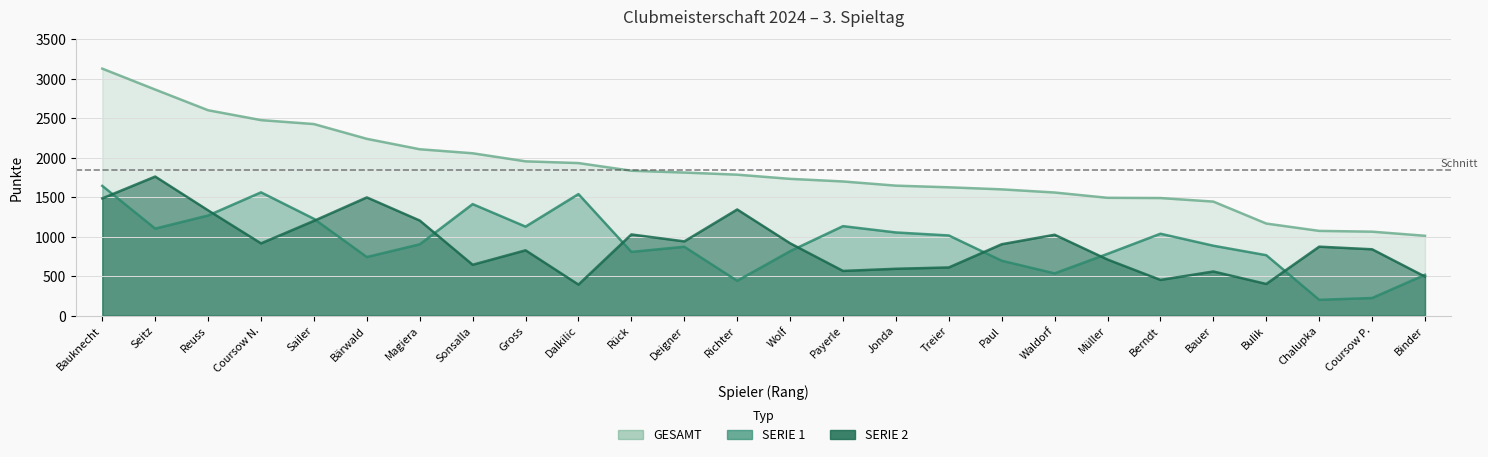

What is the greatest value displayed?

3128